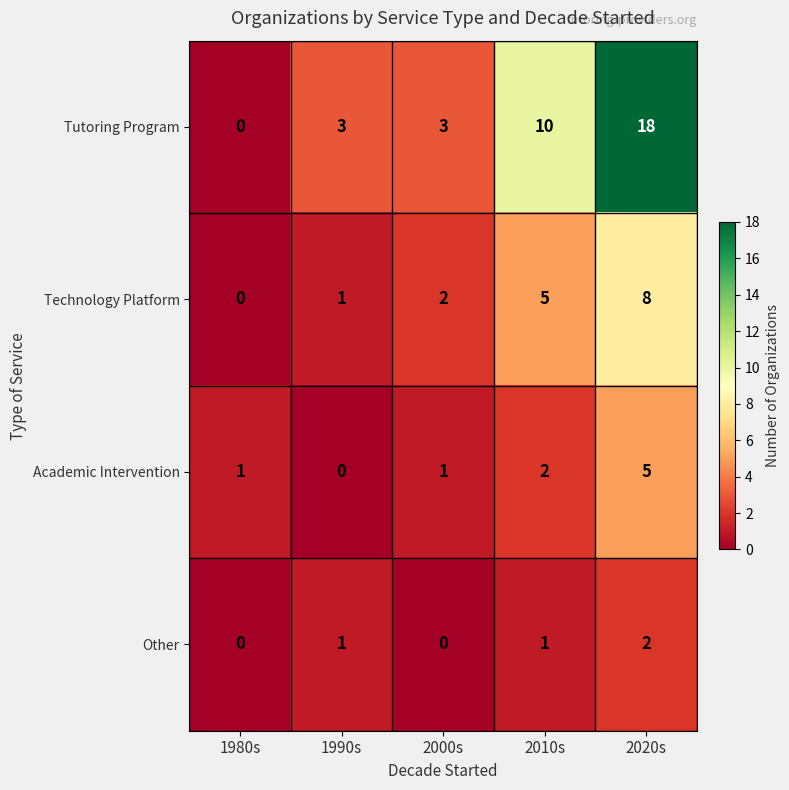

Which category has the highest value in the Other series?

2020s